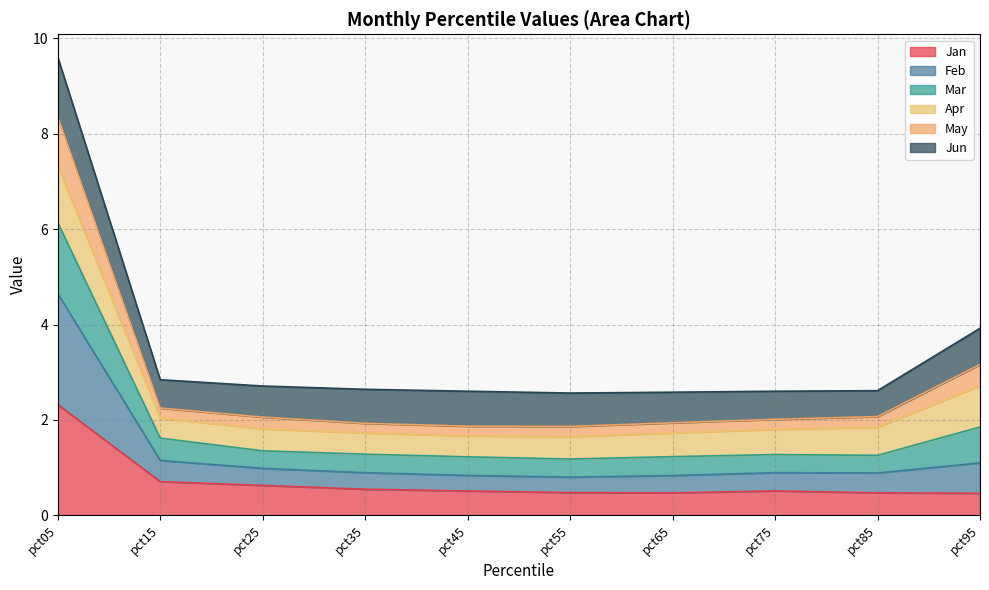

The value of Jan at pct15 is 0.7. True or false?

True